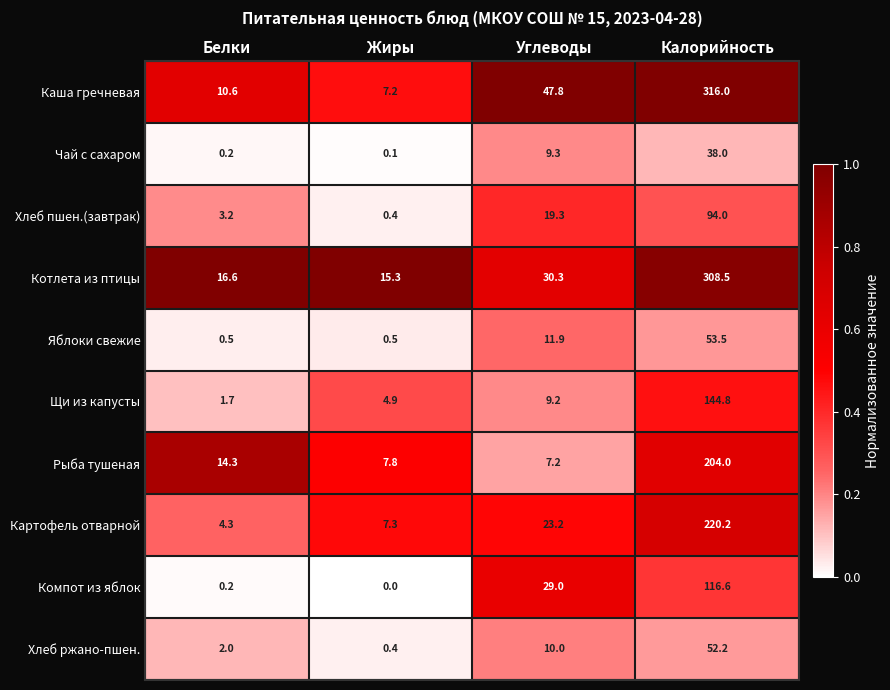

Which series has the largest total across all categories?

Каша гречневая